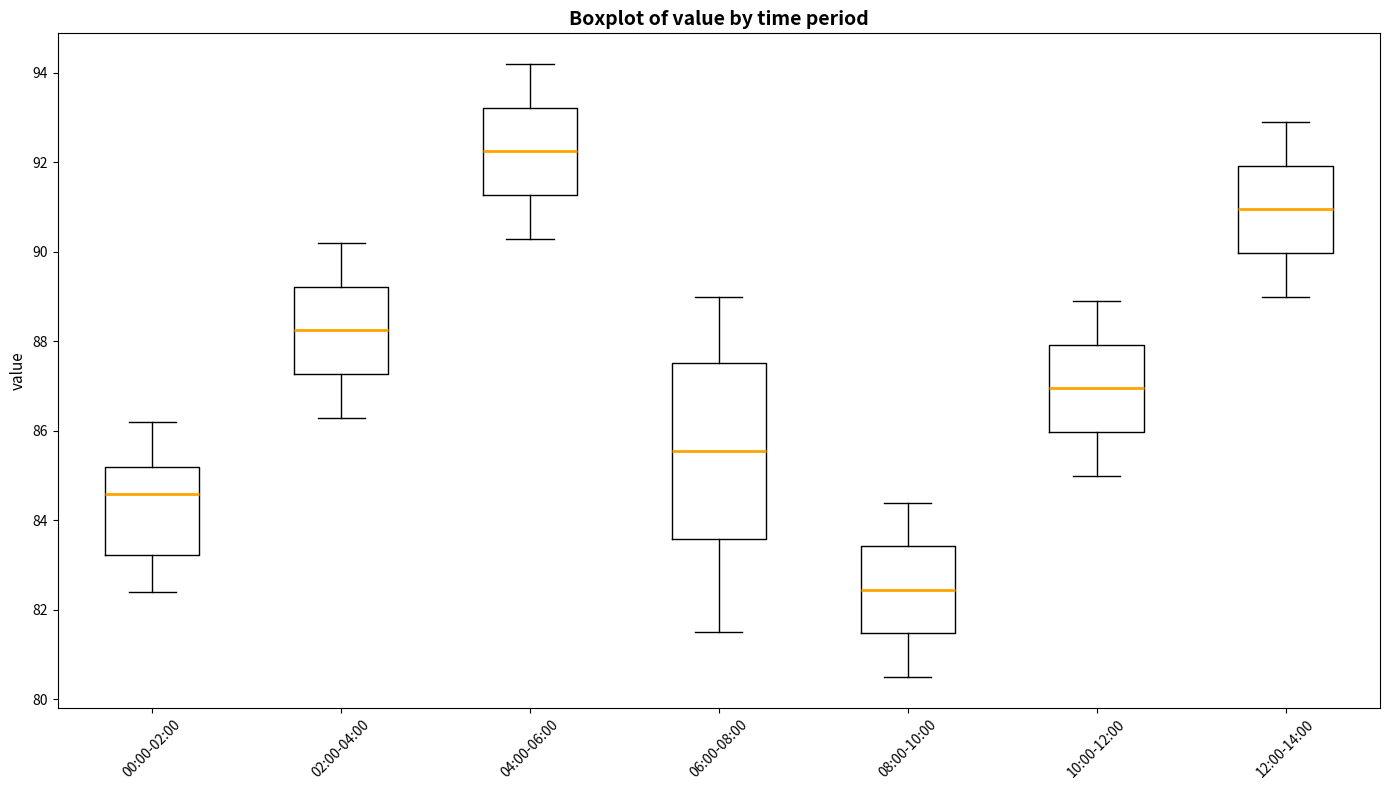

Reading left to right, read every box against the y-axis: the position of its median line, the range the box covers, and the ends of its whiskers. The values are not printed on the chart, so give them approximately, as read against the axis.

00:00-02:00: median 84.6, box 83.2 to 85.2, whiskers 82.4 to 86.2
02:00-04:00: median 88.2, box 87.2 to 89.2, whiskers 86.4 to 90.2
04:00-06:00: median 92.2, box 91.2 to 93.2, whiskers 90.4 to 94.2
06:00-08:00: median 85.6, box 83.6 to 87.6, whiskers 81.6 to 89.0
08:00-10:00: median 82.4, box 81.4 to 83.4, whiskers 80.6 to 84.4
10:00-12:00: median 87.0, box 86.0 to 88.0, whiskers 85.0 to 89.0
12:00-14:00: median 91.0, box 90.0 to 92.0, whiskers 89.0 to 93.0